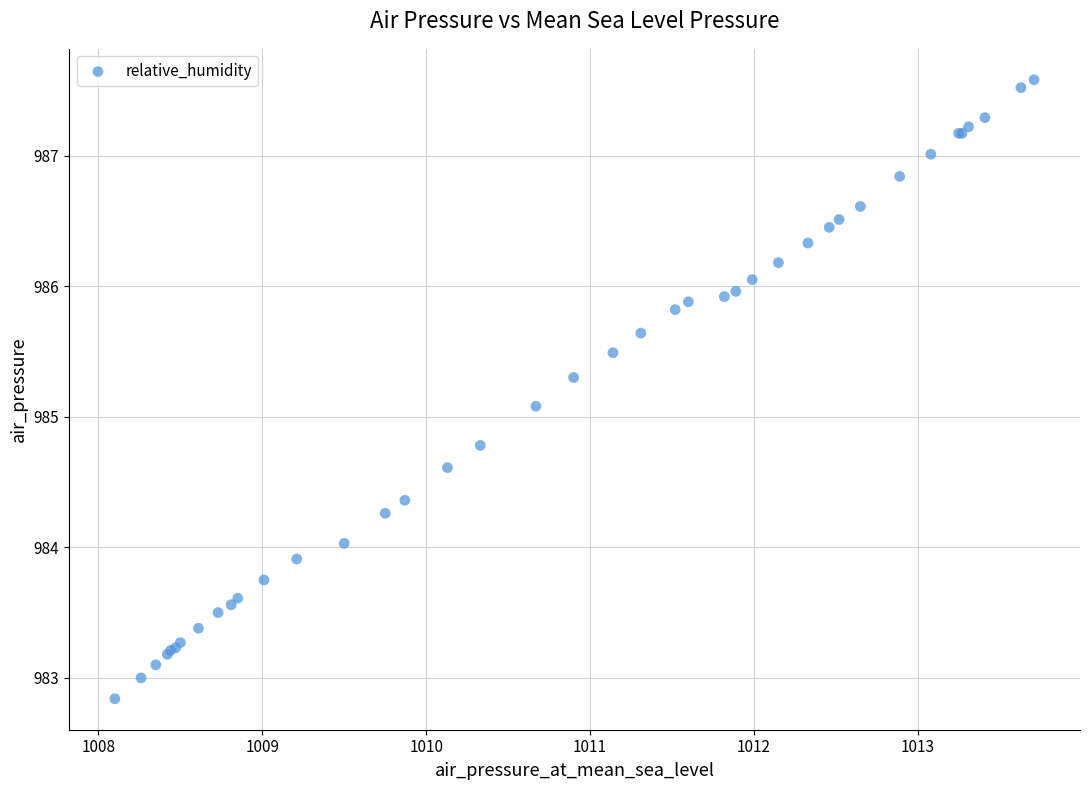

What Y value in the scatter plot is closest to 985?

985.1